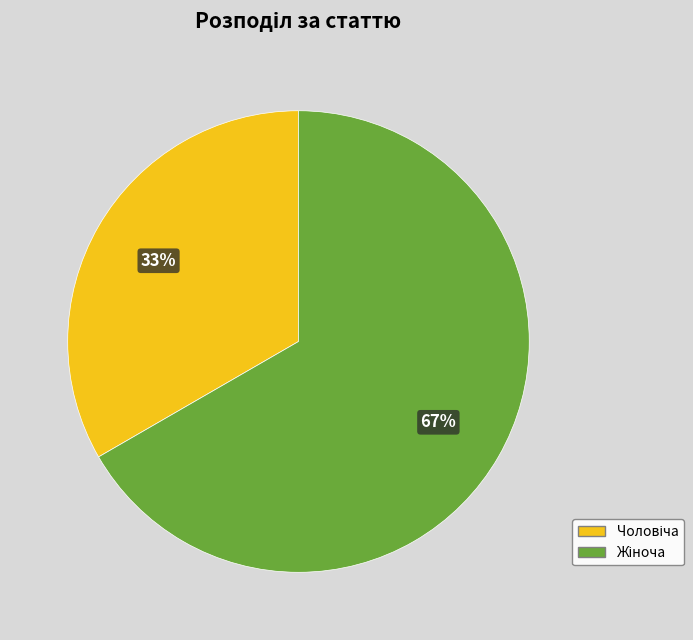

To the nearest percent, what is the average slice percentage?

50%